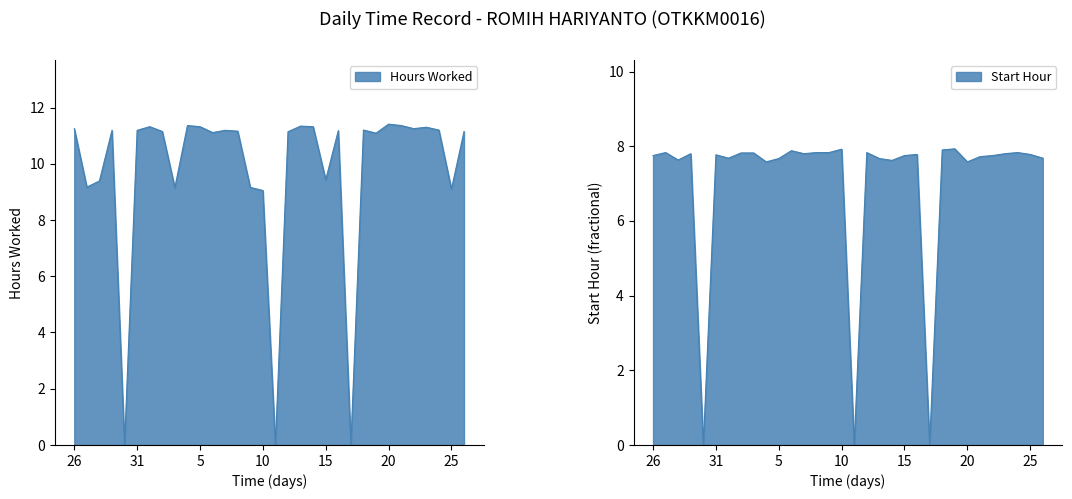

What is the label of the 28th point from the left?

22